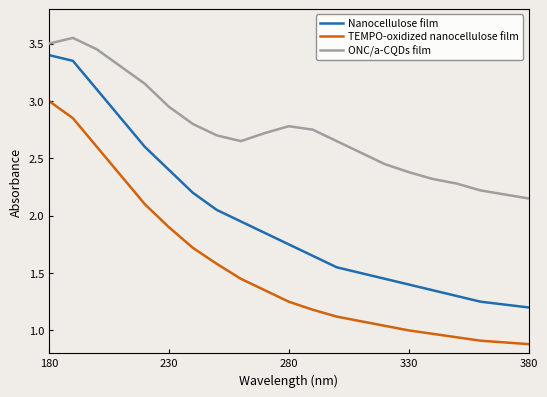

True or false: TEMPO-oxidized nanocellulose film has more than 0 interior local peaks.

False